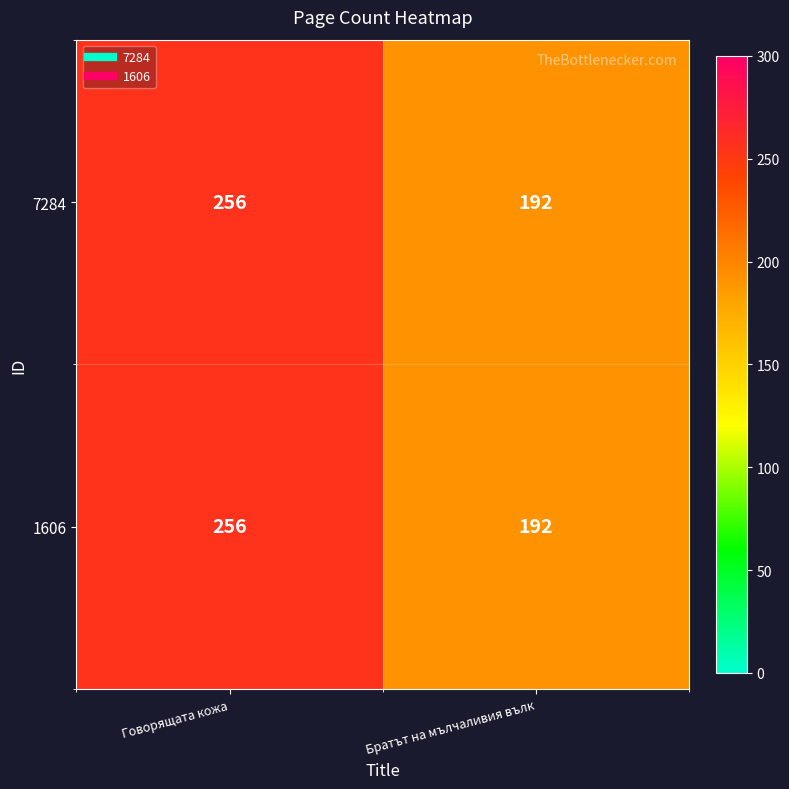

What is the average value of the 1606 series?

224